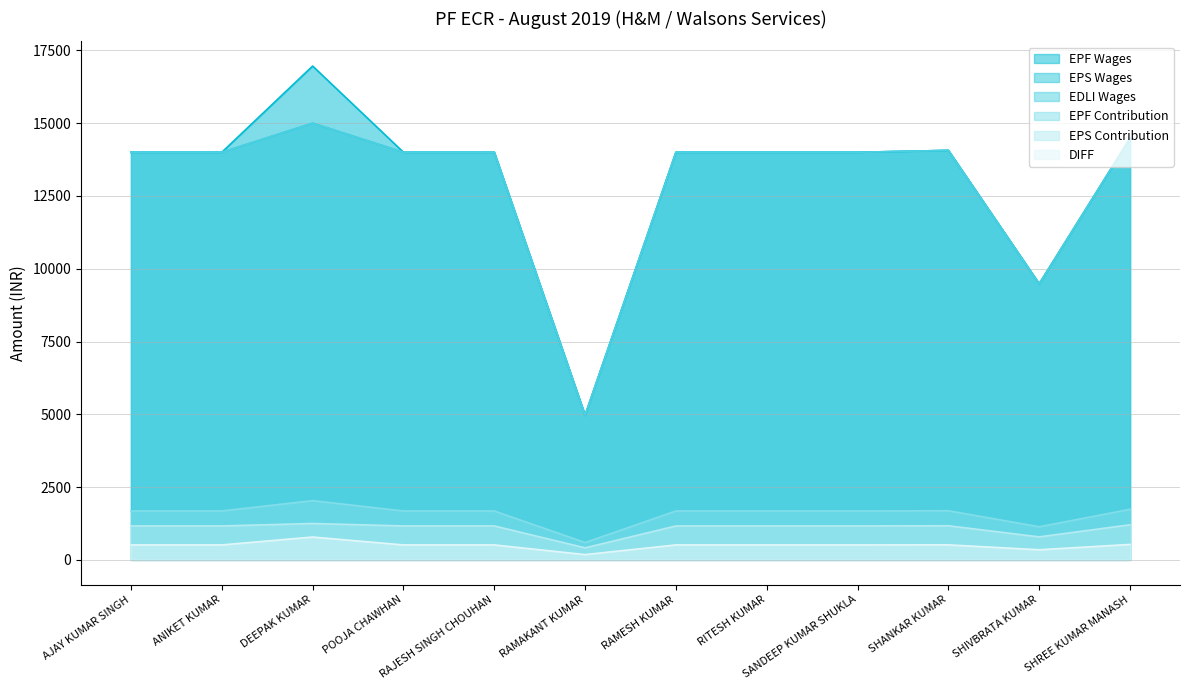

What is the average value of the EPS Wages series?

13000